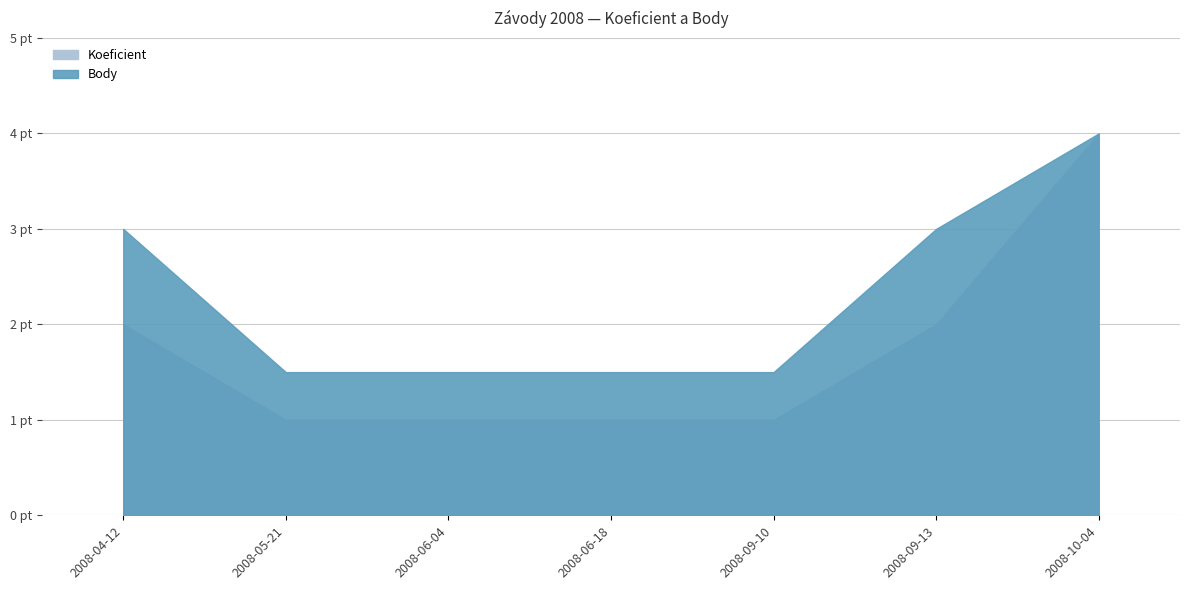

What is the sum of all Body values?

16.0